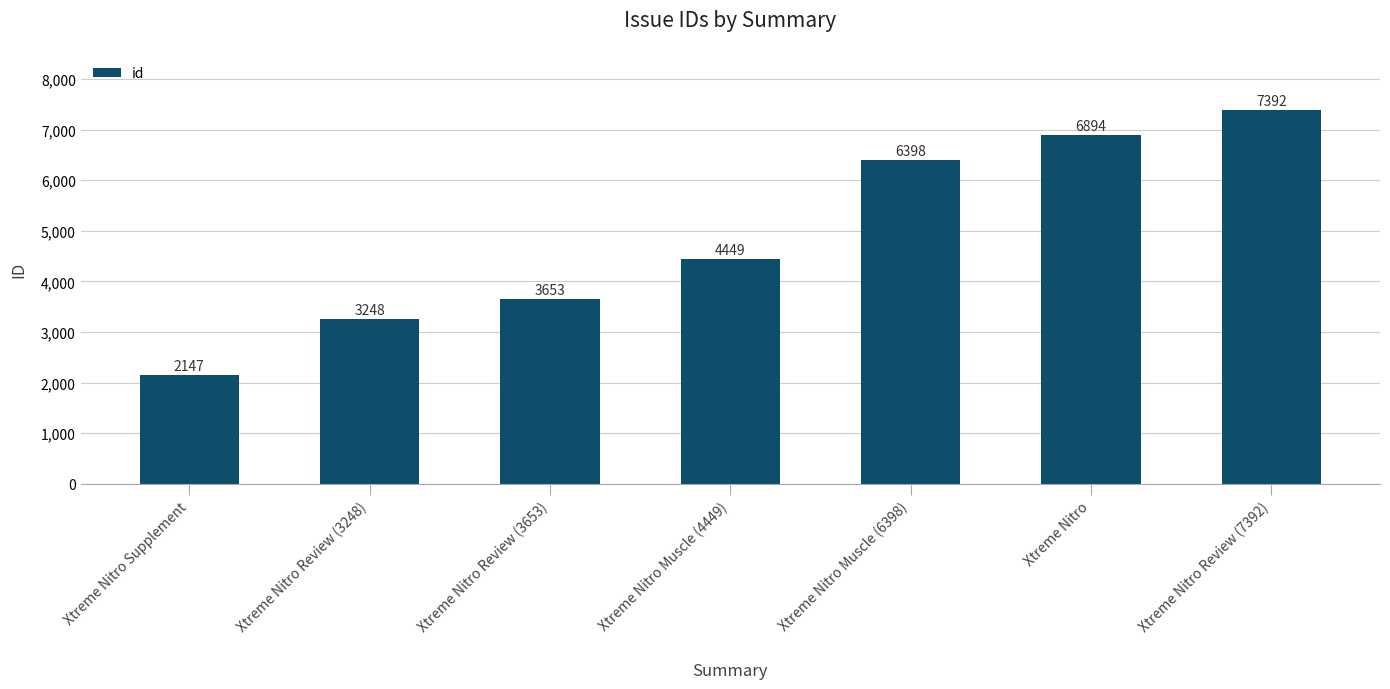

True or false: the data shows 3653 at Xtreme Nitro Review (3653).

True